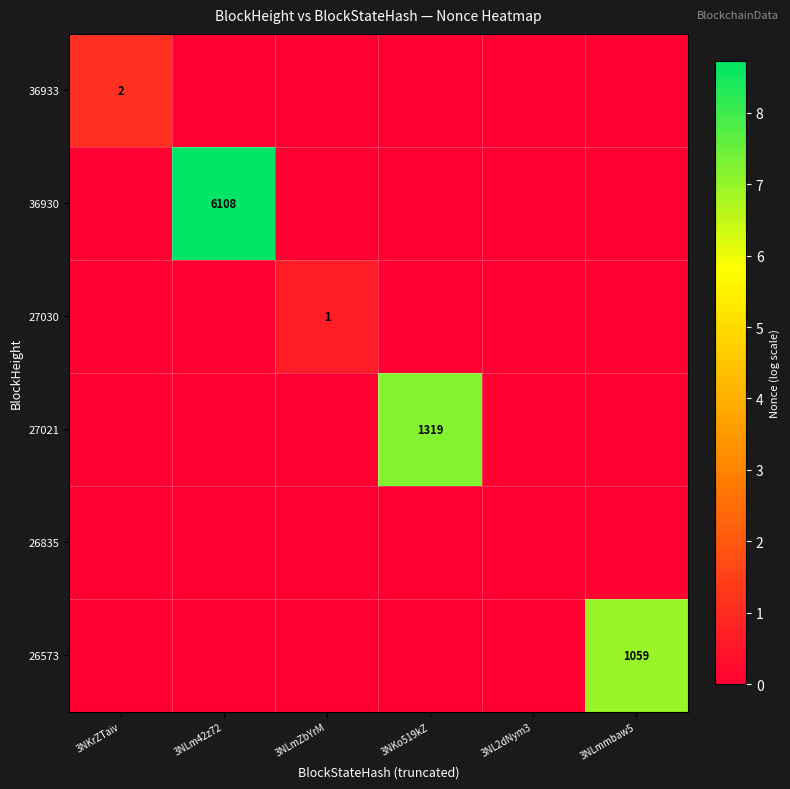

Is it true that 27030 equals 1 at 3NLmZbYrM?

True